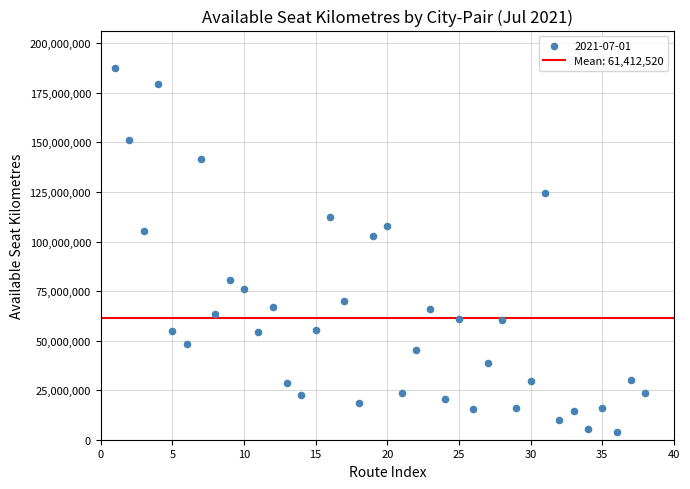

What Y value in the scatter plot is closest to 95877179?

103003638